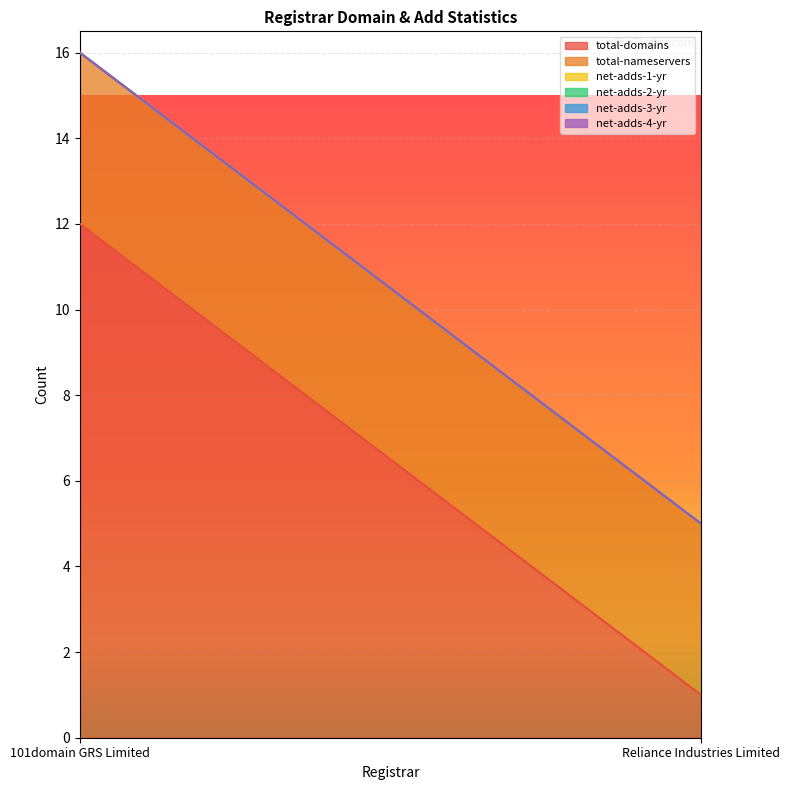

What is the label of the 1st point from the left?

101domain GRS Limited